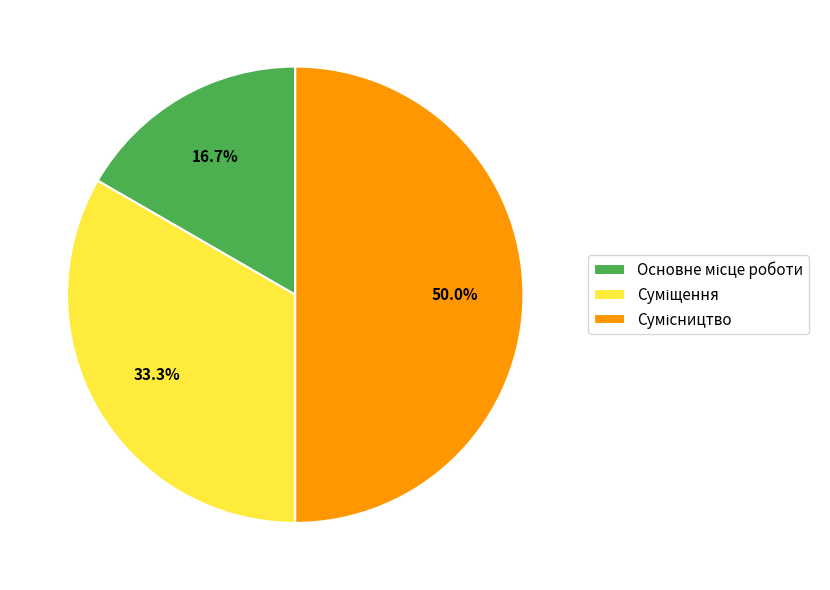

To the nearest percent, what is the combined percentage of Основне місце роботи and Суміщення?

50%